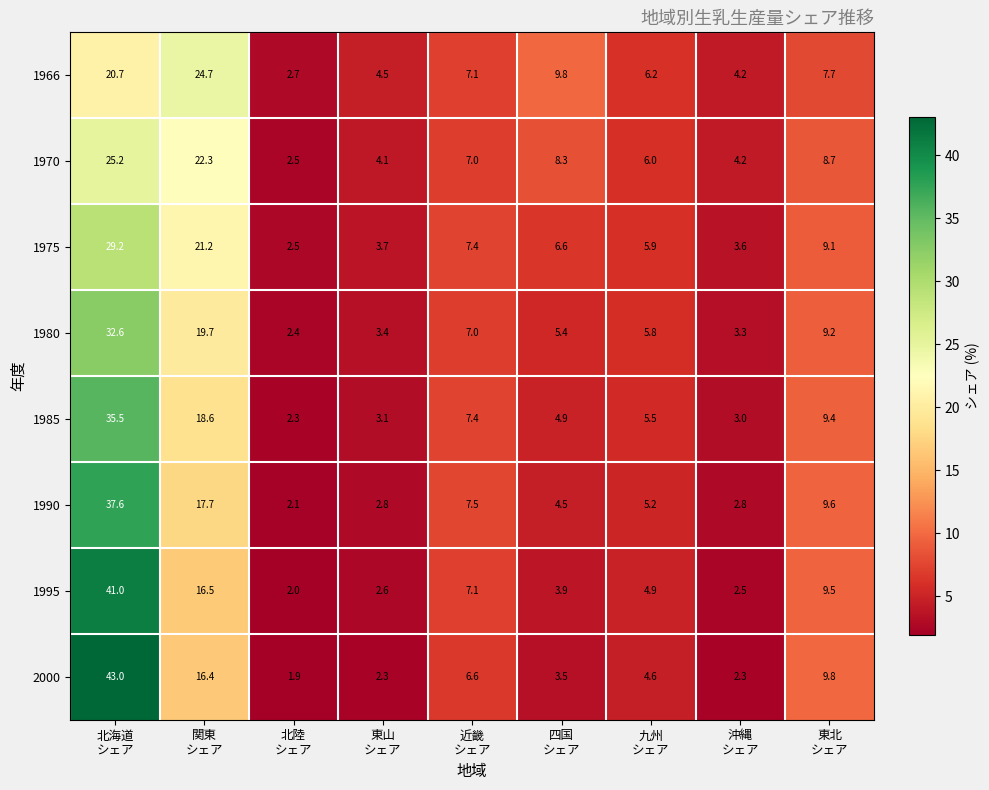

Which series has the widest spread of values?

2000